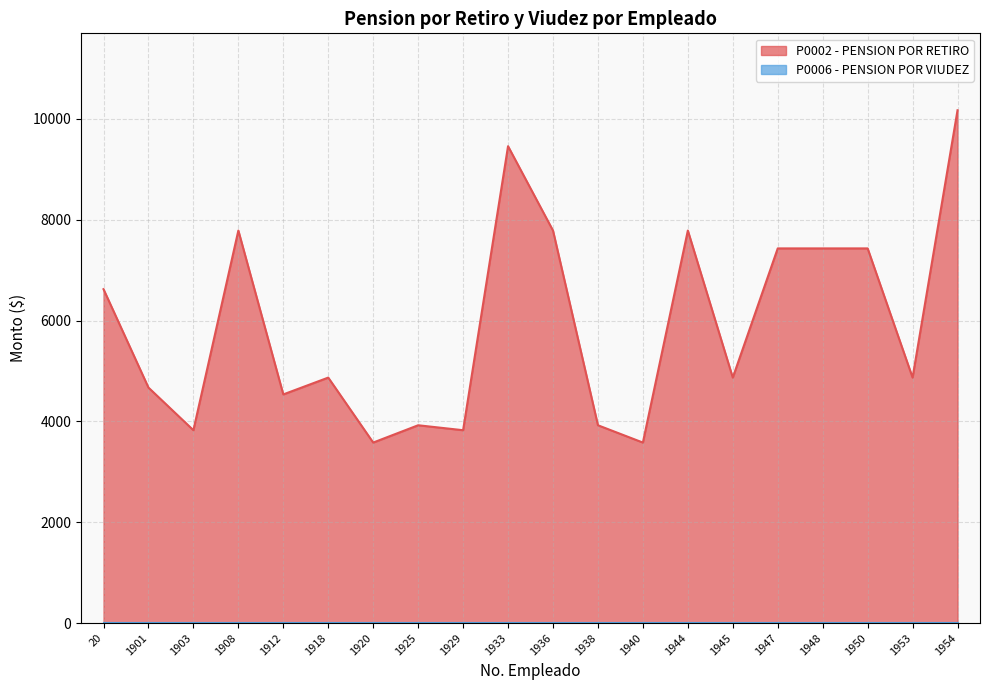

How many lines are shown in the chart?

2